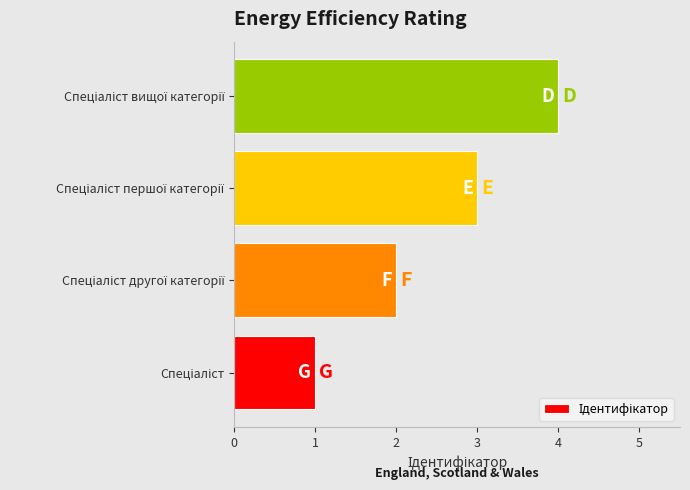

What is the difference between the maximum and minimum values?

3